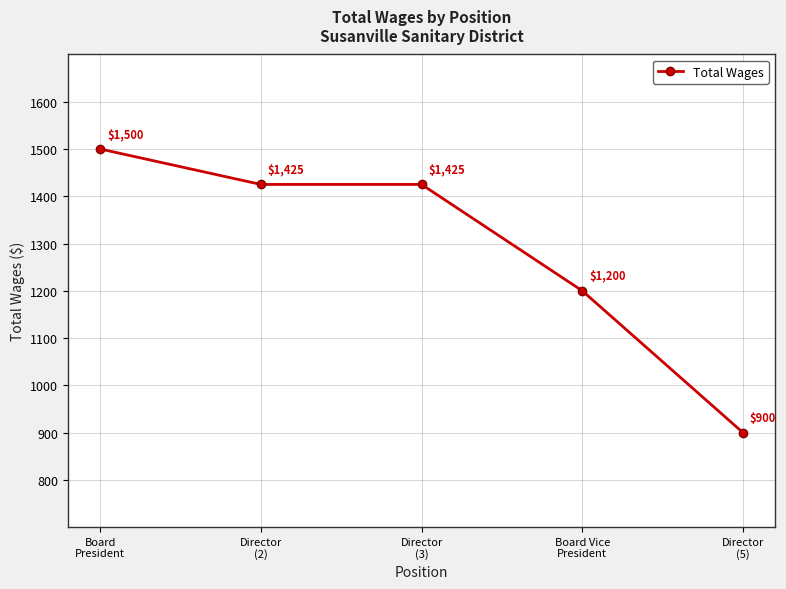

Approximately how many times larger is the value at Director
(3) compared to Director
(5)?

1.6